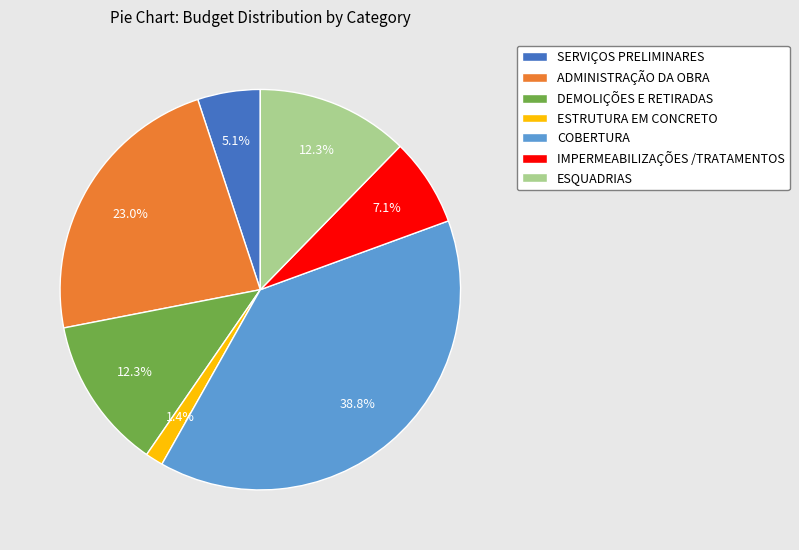

What percentage is NOT represented by ADMINISTRAÇÃO DA OBRA?

77.0%